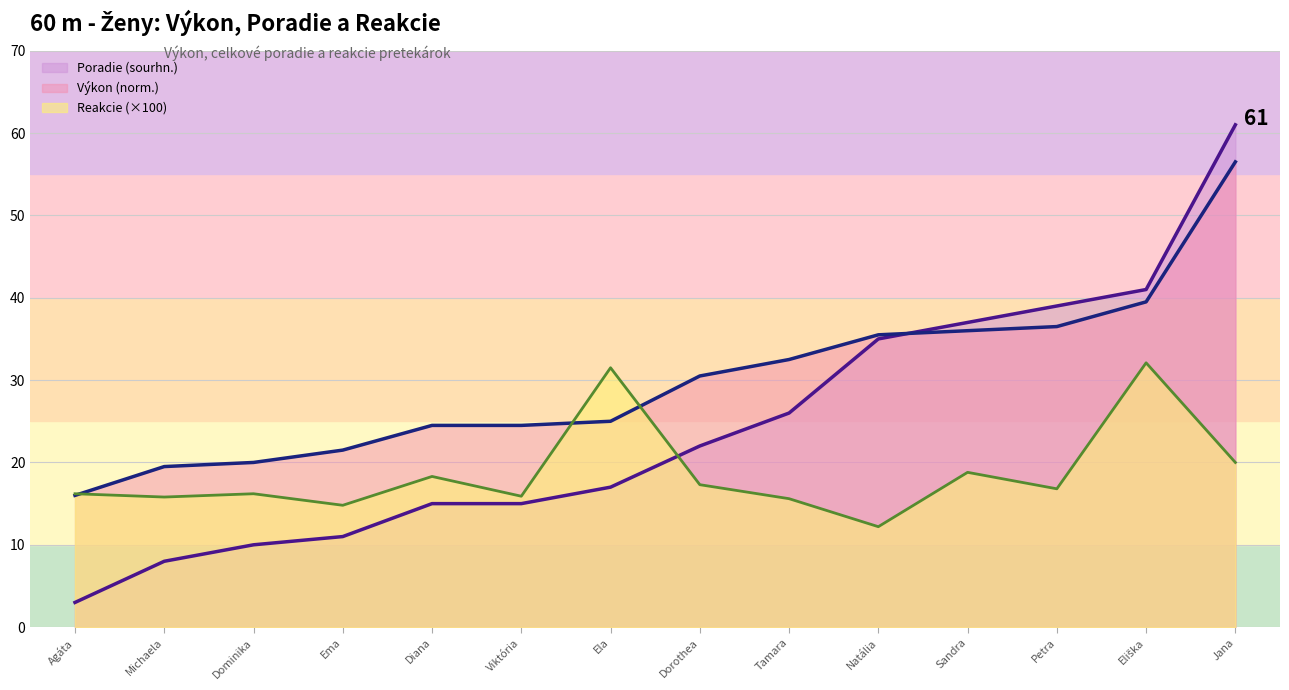

What is the difference between the highest and lowest values at Natália?

23.3